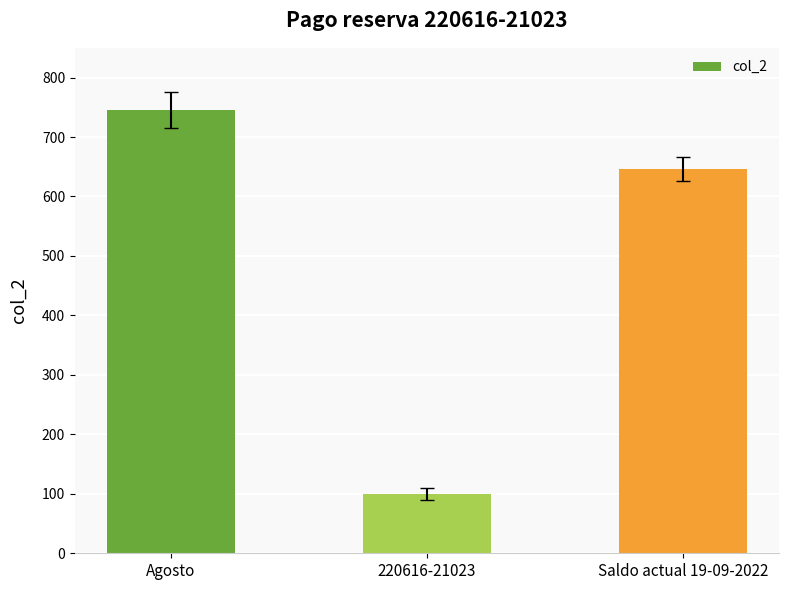

Where does the data first go above 646?

Agosto